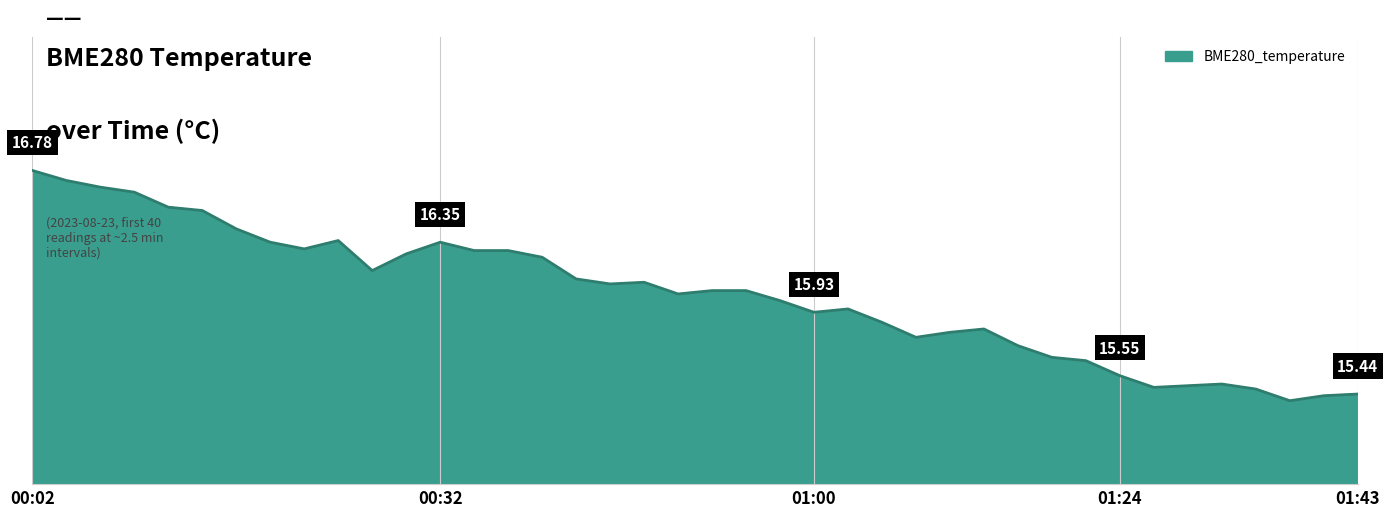

Is this an area chart (filled region under the line)?

Yes